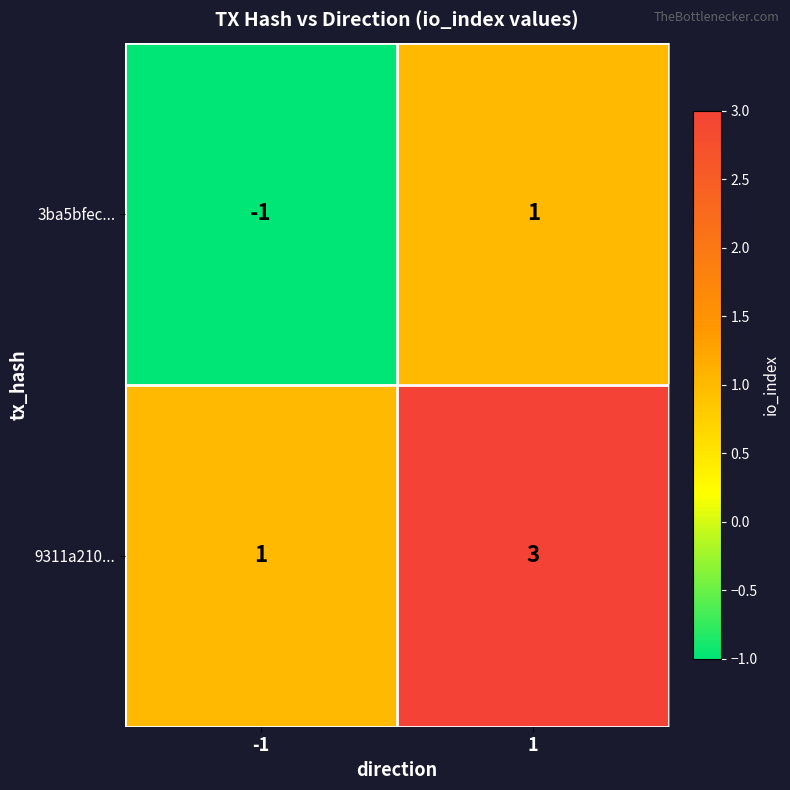

The 3ba5bfec... series shows 1 at 1. True or false?

True